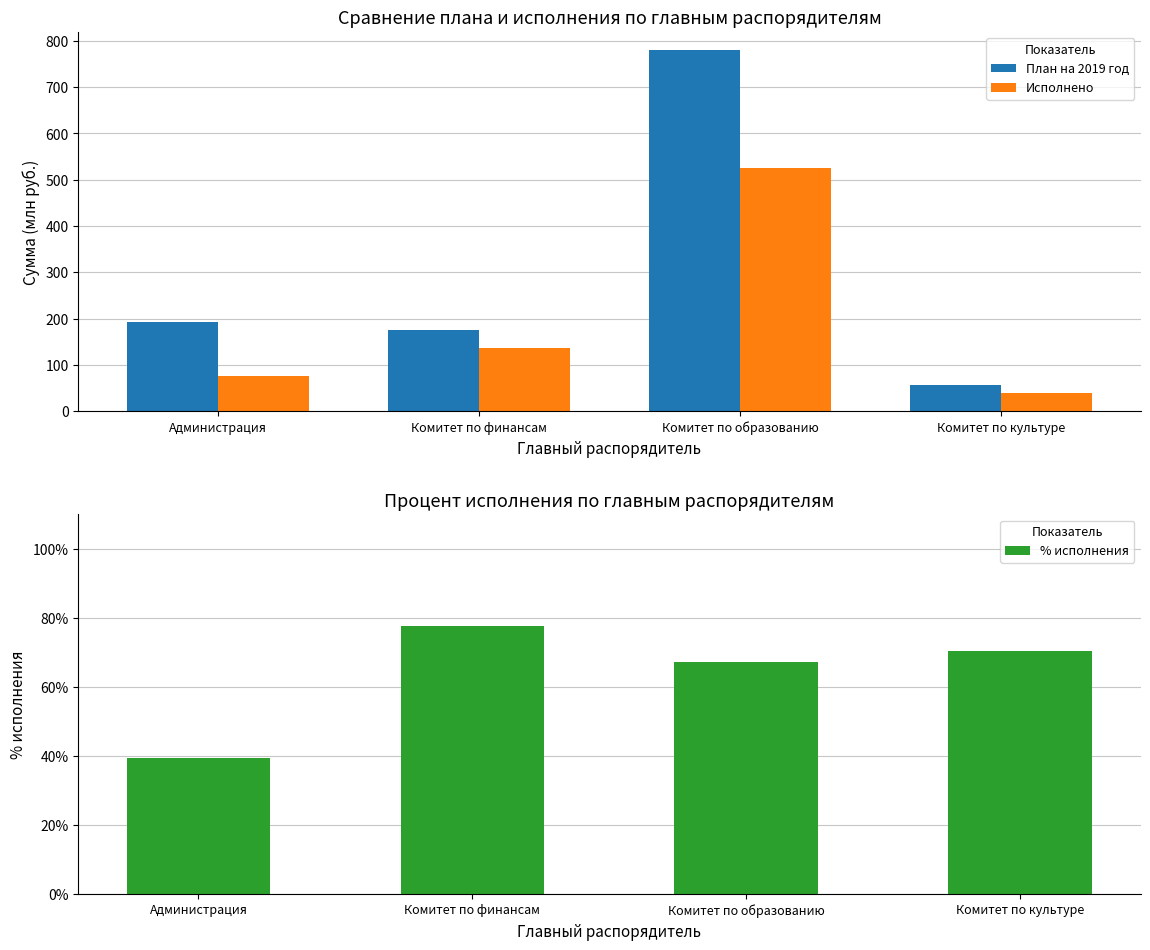

What is the lowest value of the План на 2019 год series?

57.5